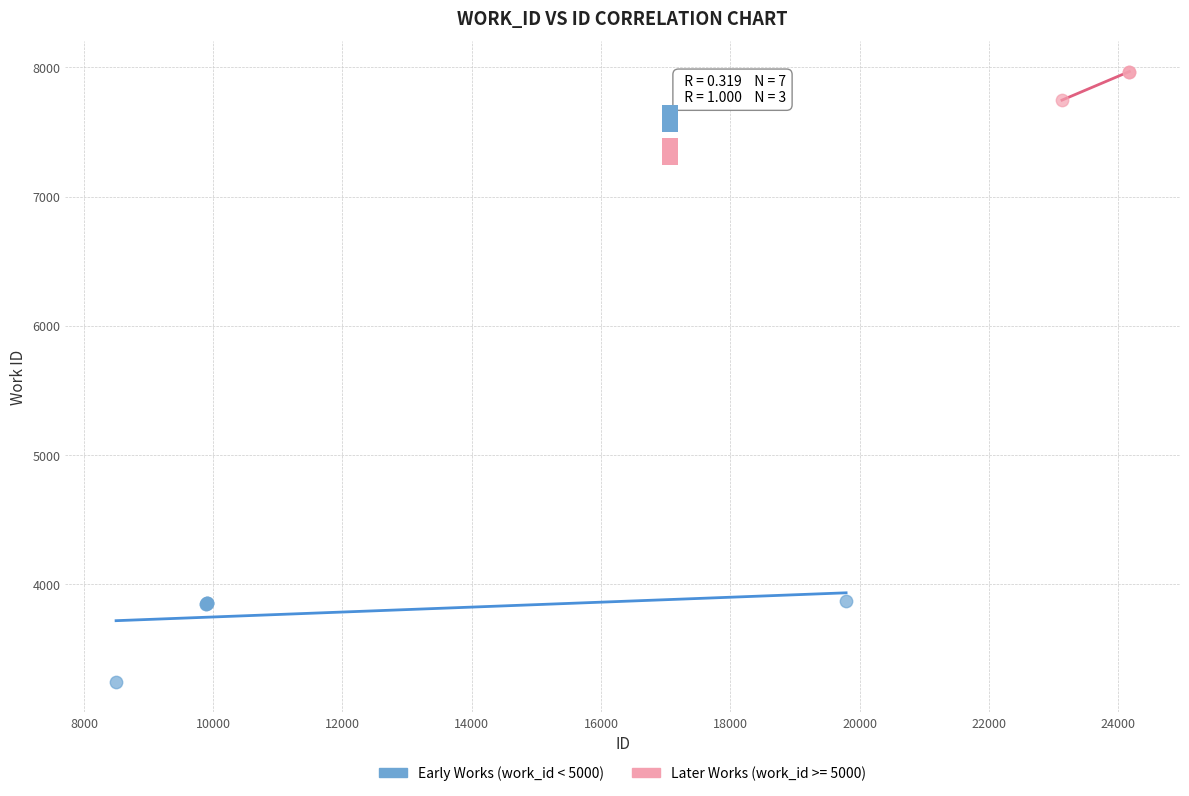

Which series contains the lowest Y value?

Early Works (work_id < 5000)